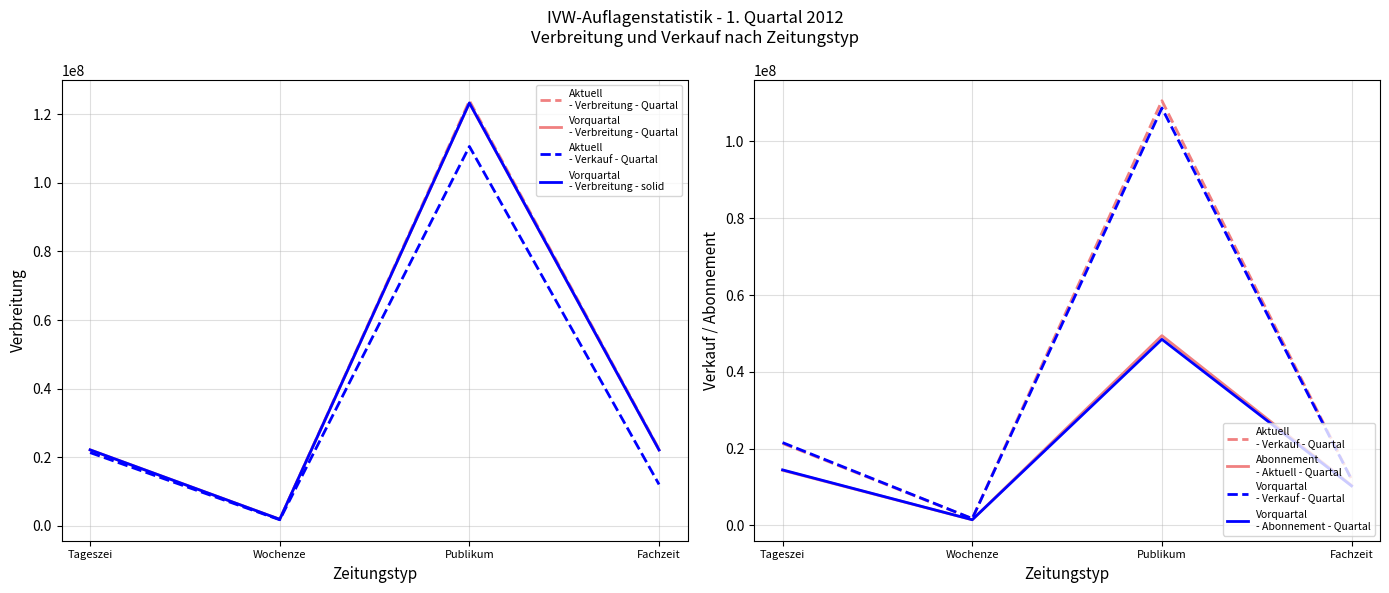

What is the difference between the maximum and minimum values in the Aktuell (Verbreitung) series?

122070334